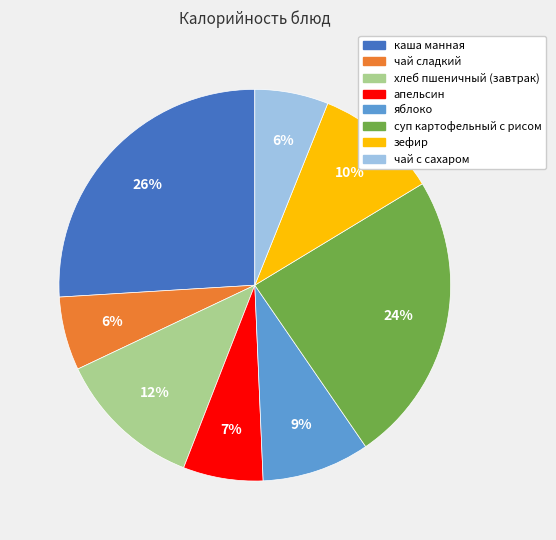

Which slice is the largest?

каша манная